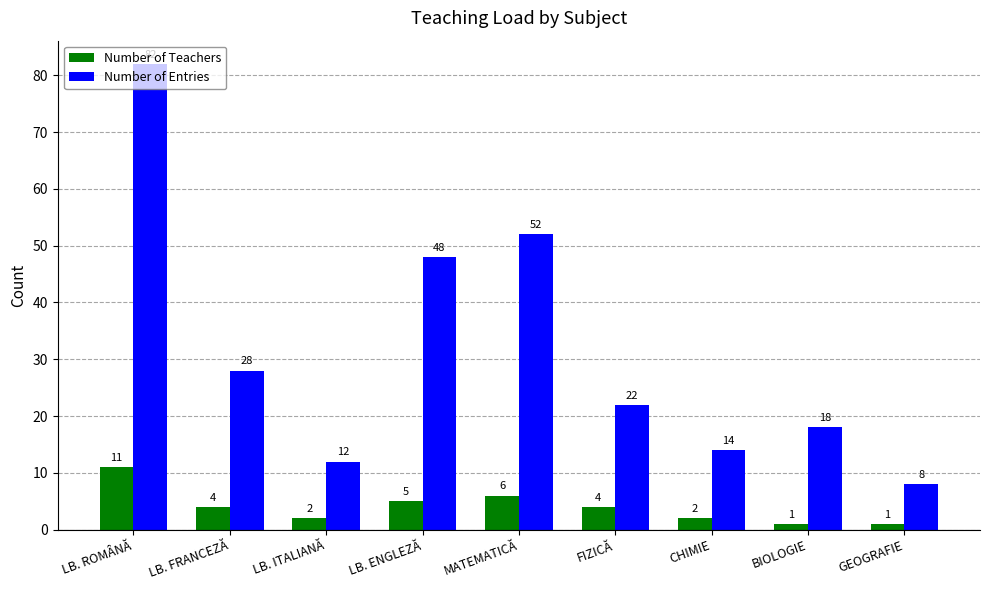

Which series changed the most between LB. ITALIANĂ and GEOGRAFIE?

Number of Entries